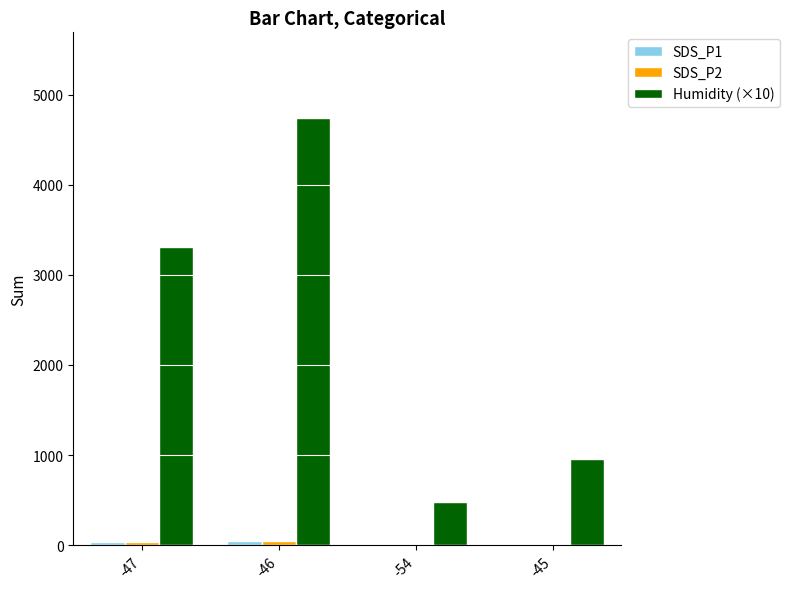

At which category is the sum across all series the highest?

-46